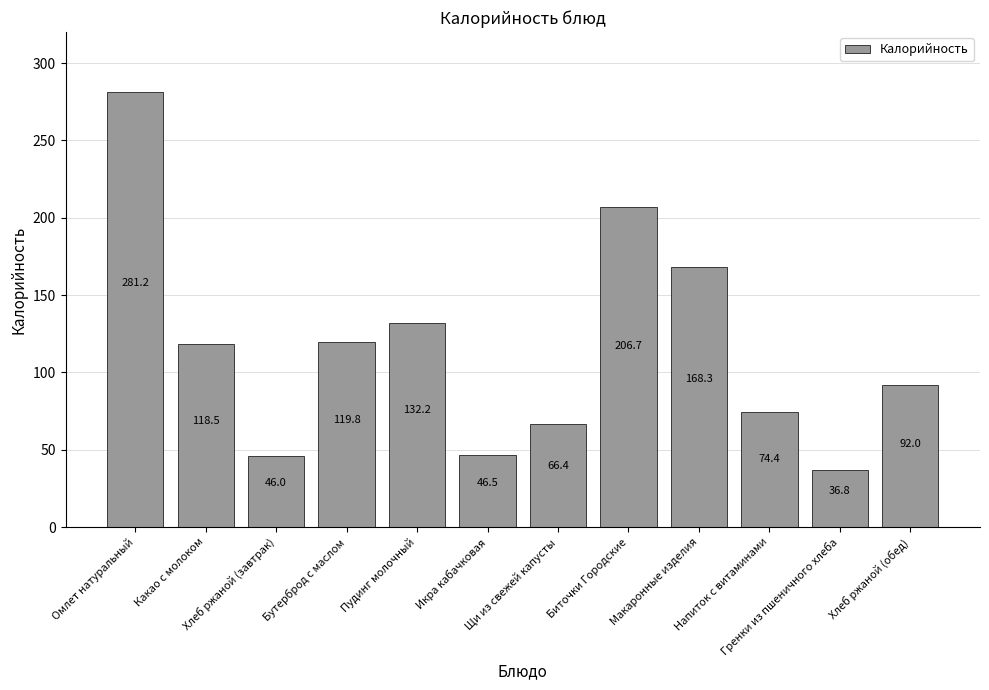

List the labels in order of value, smallest first.

Гренки из пшеничного хлеба, Хлеб ржаной (завтрак), Икра кабачковая, Щи из свежей капусты, Напиток с витаминами, Хлеб ржаной (обед), Какао с молоком, Бутерброд с маслом, Пудинг молочный, Макаронные изделия, Биточки Городские, Омлет натуральный